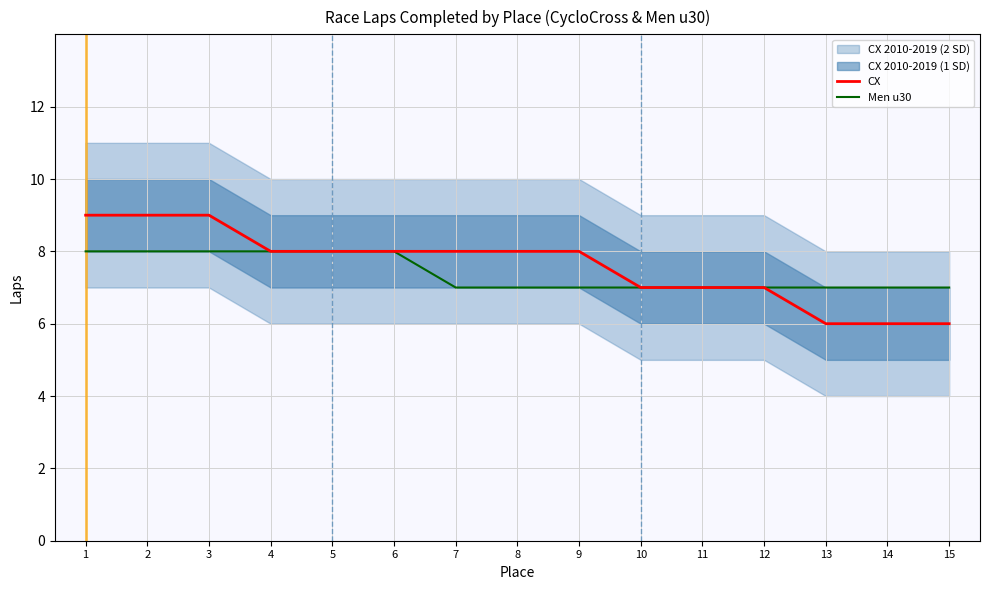

Where does the CX mean (2SD lower) series first go above 6?

1